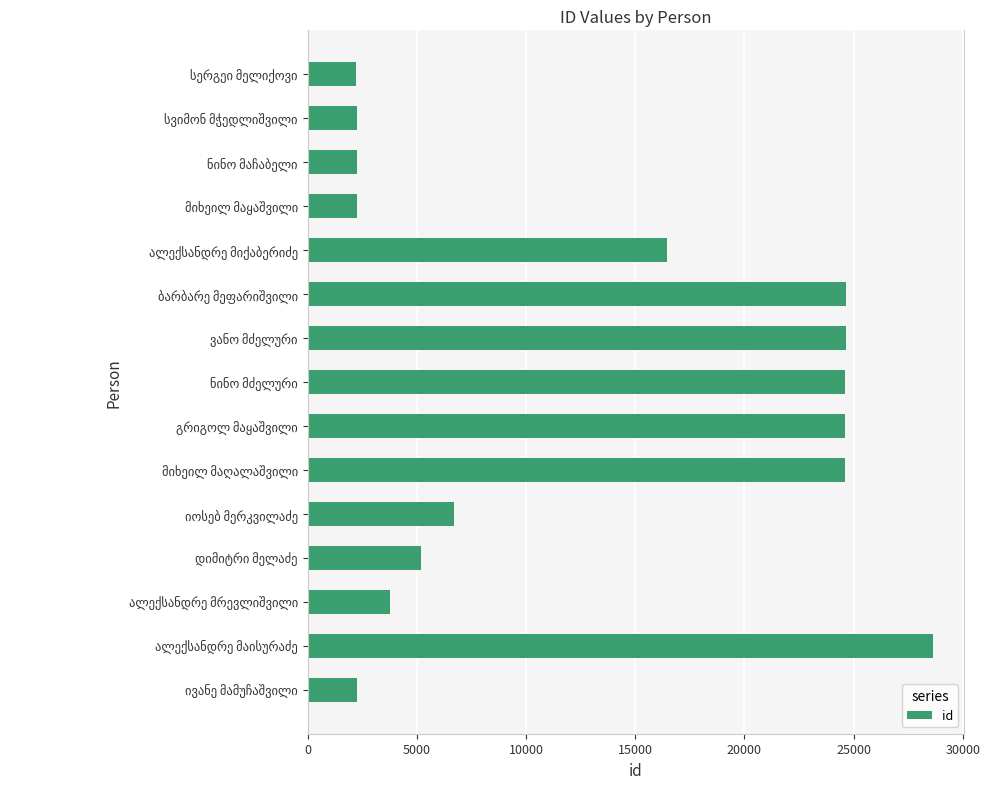

What is the difference between the second highest and minimum values?

22390